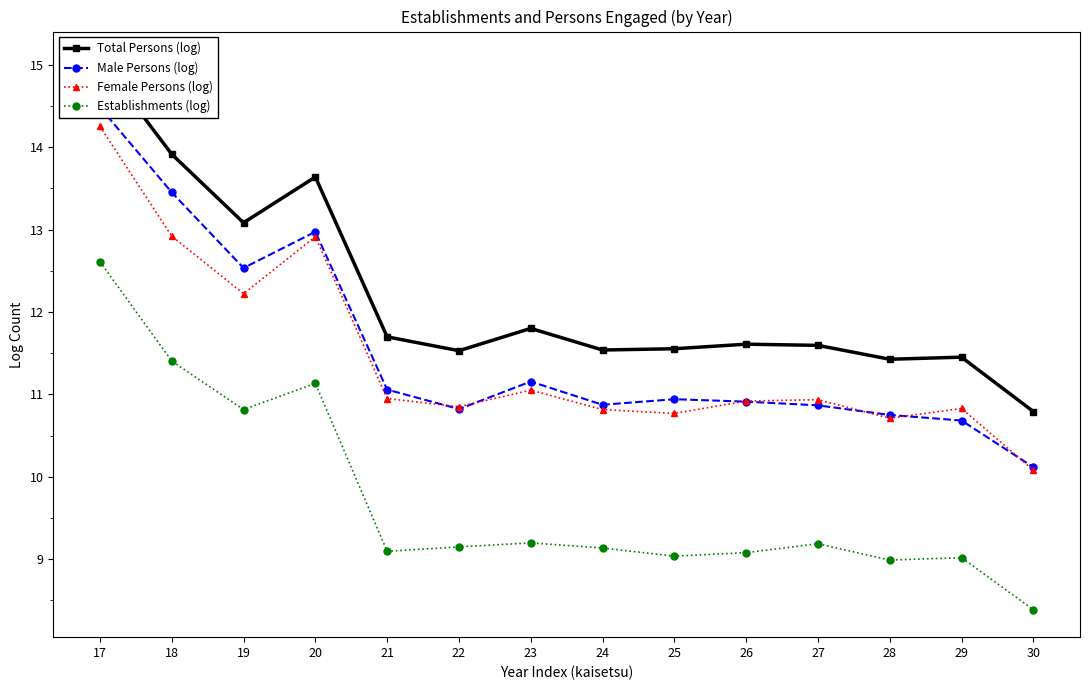

True or false: Female Persons (log) and Establishments (log) cross at least once.

False